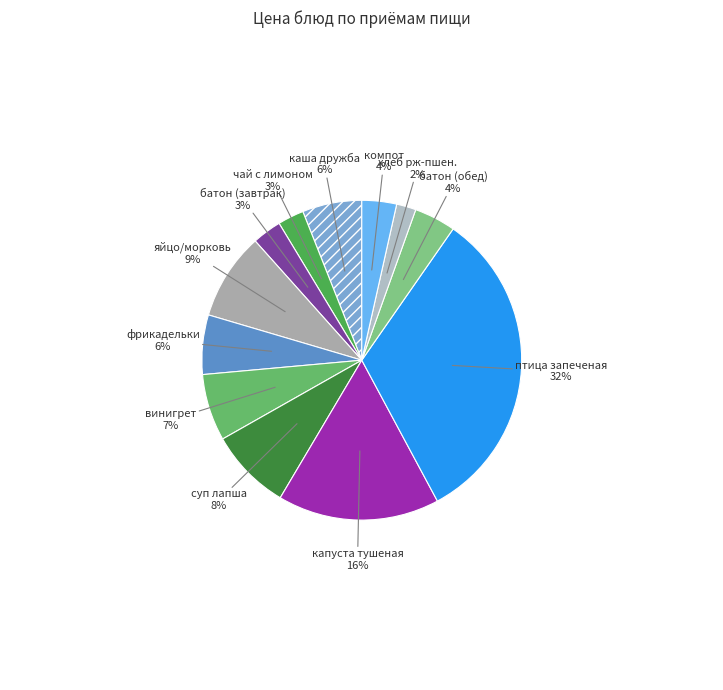

Count the number of slices in the pie.

12